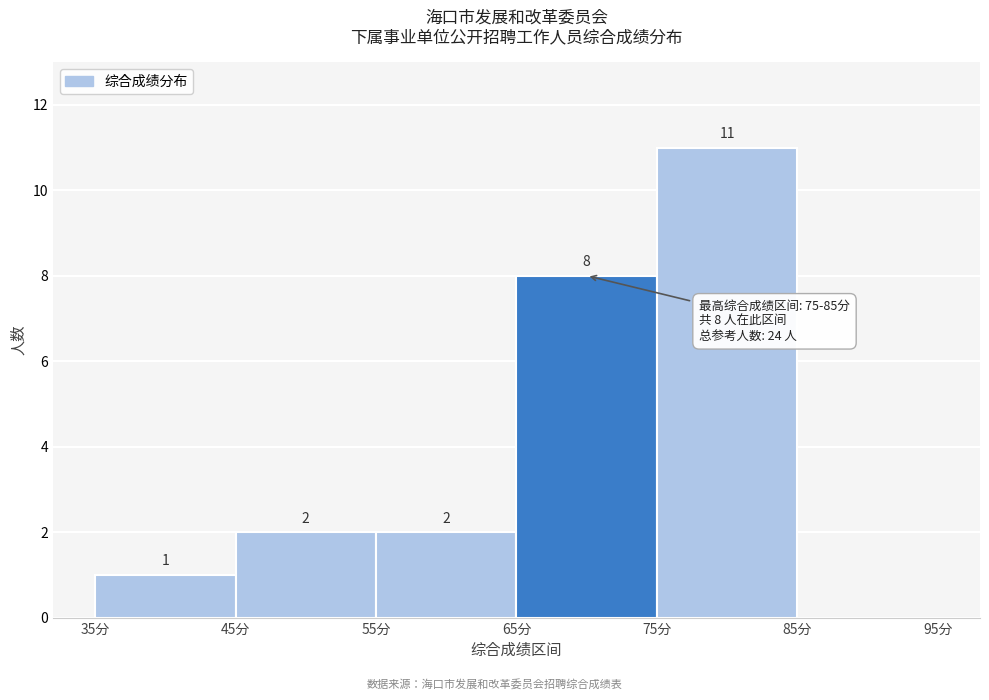

Which range on the x-axis has the tallest bar?

75 to 85